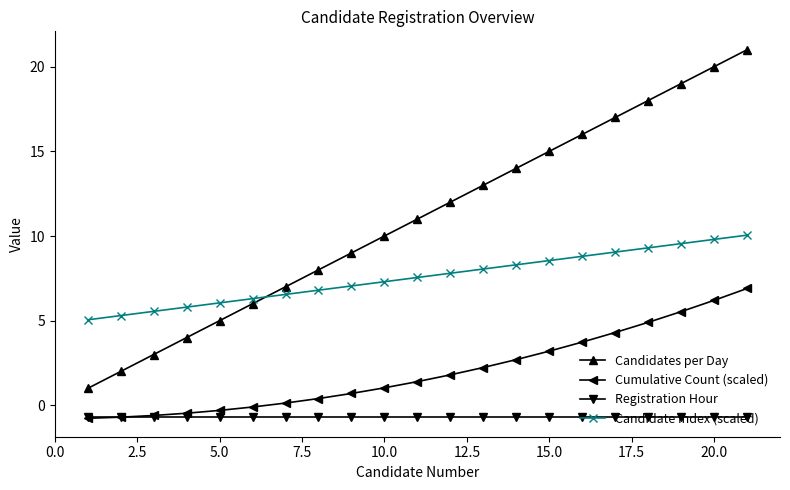

Rank the series by their average value, from lowest to highest.

Registration Hour, Cumulative Count (scaled), Candidate Index (scaled), Candidates per Day